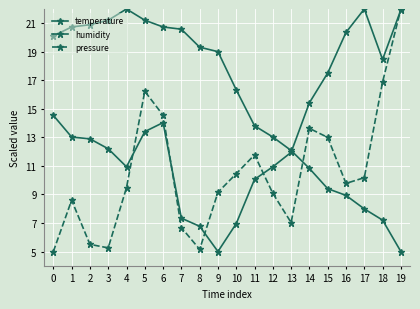

Rank the series by their maximum value, from highest to lowest.

temperature, humidity, pressure